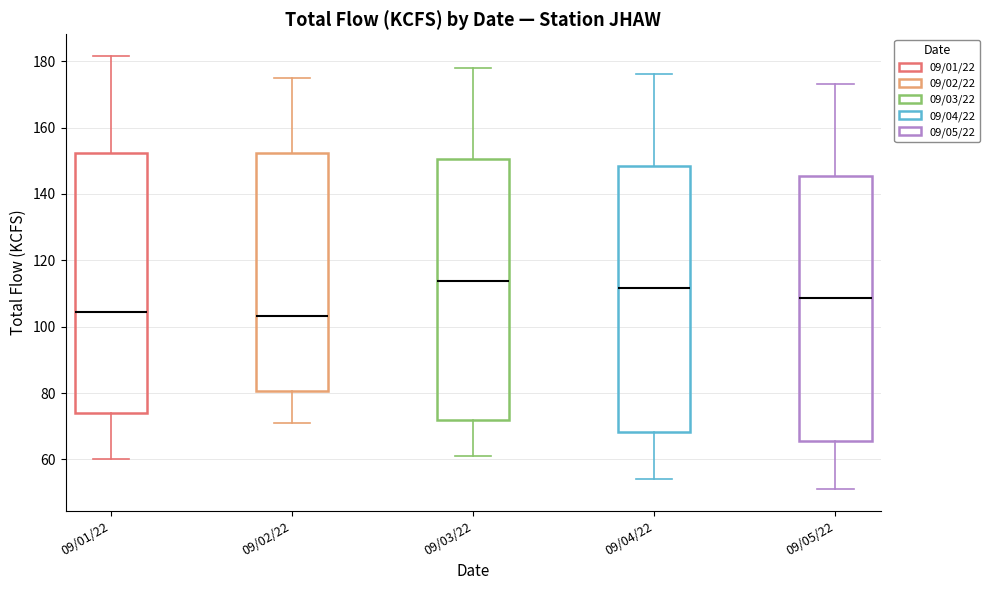

Reading left to right, transcribe this box plot: for each box, give where its median line is, the range the box spans, and where its two whiskers end, as read against the y-axis. The values are not printed on the chart, so give them approximately, as read against the axis.

09/01/22: median 104, box 74 to 152, whiskers 60 to 182
09/02/22: median 104, box 80 to 152, whiskers 72 to 176
09/03/22: median 114, box 72 to 150, whiskers 62 to 178
09/04/22: median 112, box 68 to 148, whiskers 54 to 176
09/05/22: median 108, box 66 to 146, whiskers 52 to 174